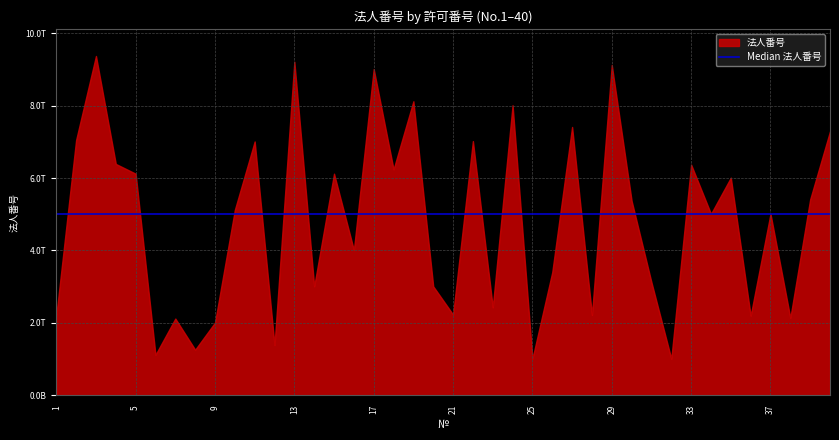

What is the value of the 31st point from the left?

3120901006634